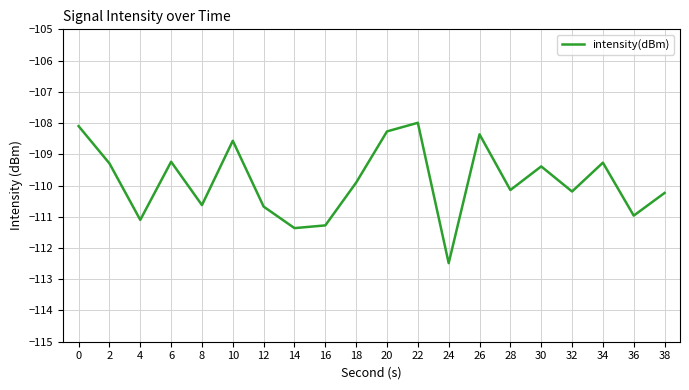

What is the sum of all values?

-2197.4